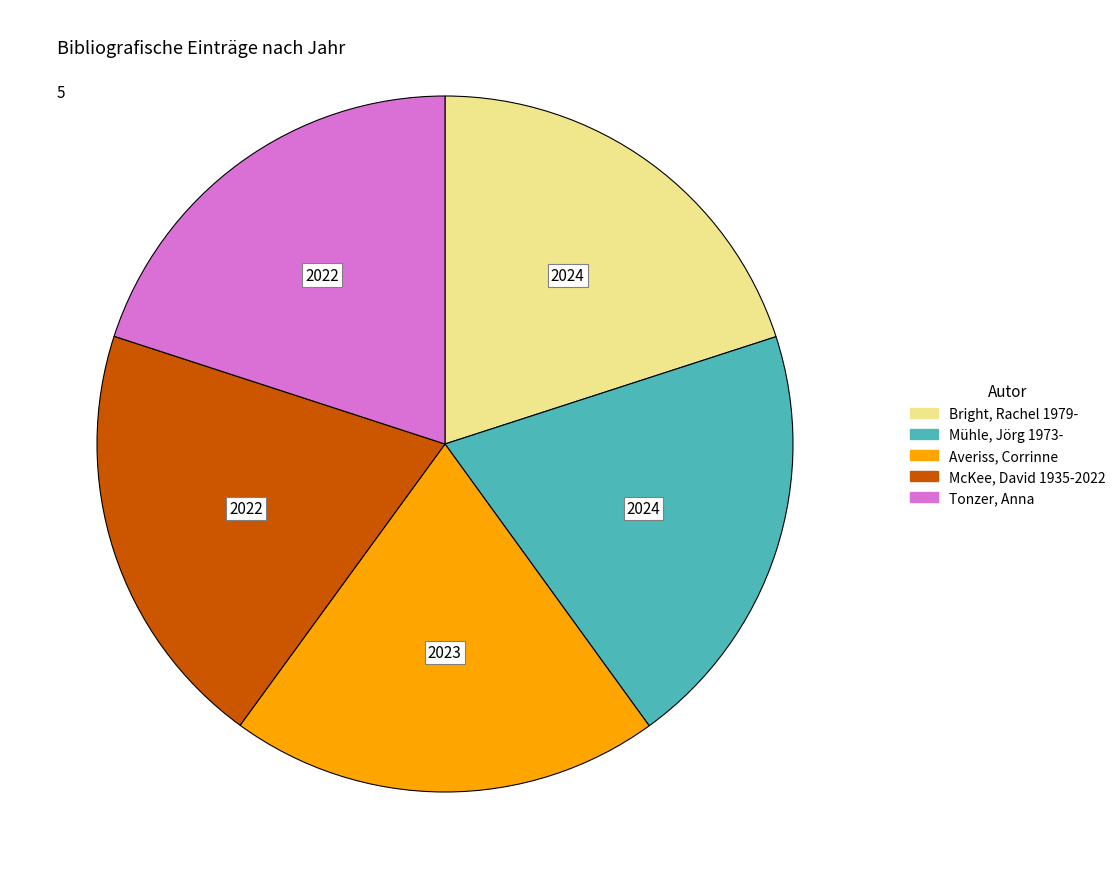

How many slices are in this pie chart?

5